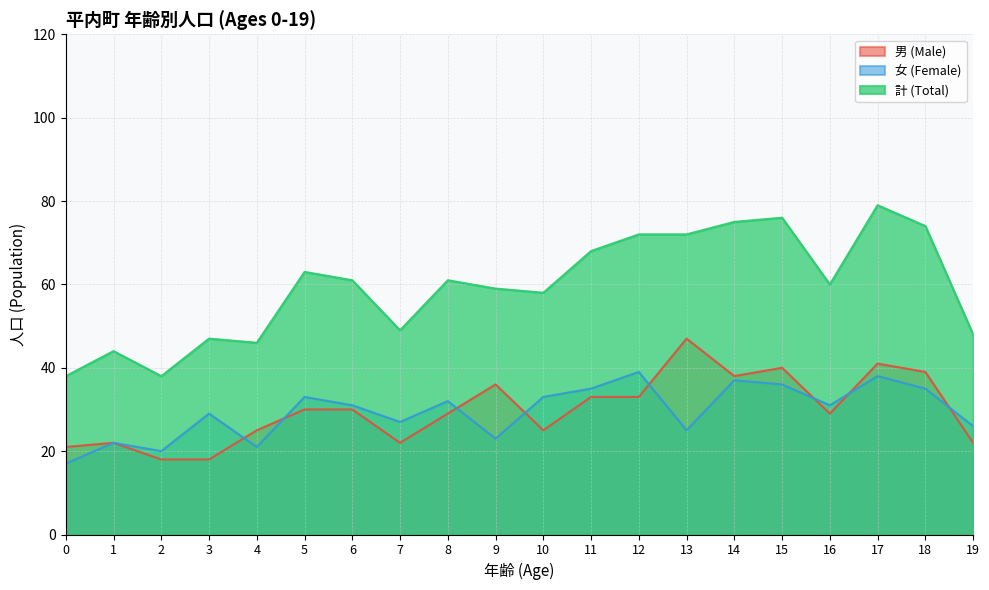

Where is the first local maximum for 計 (Total)?

1